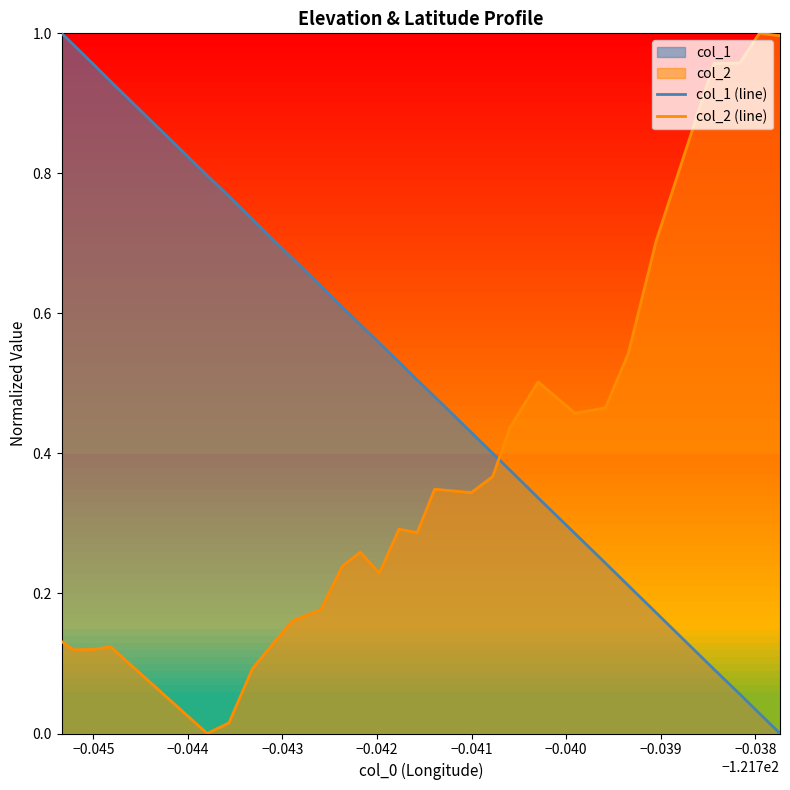

How many series are shown in this chart?

2